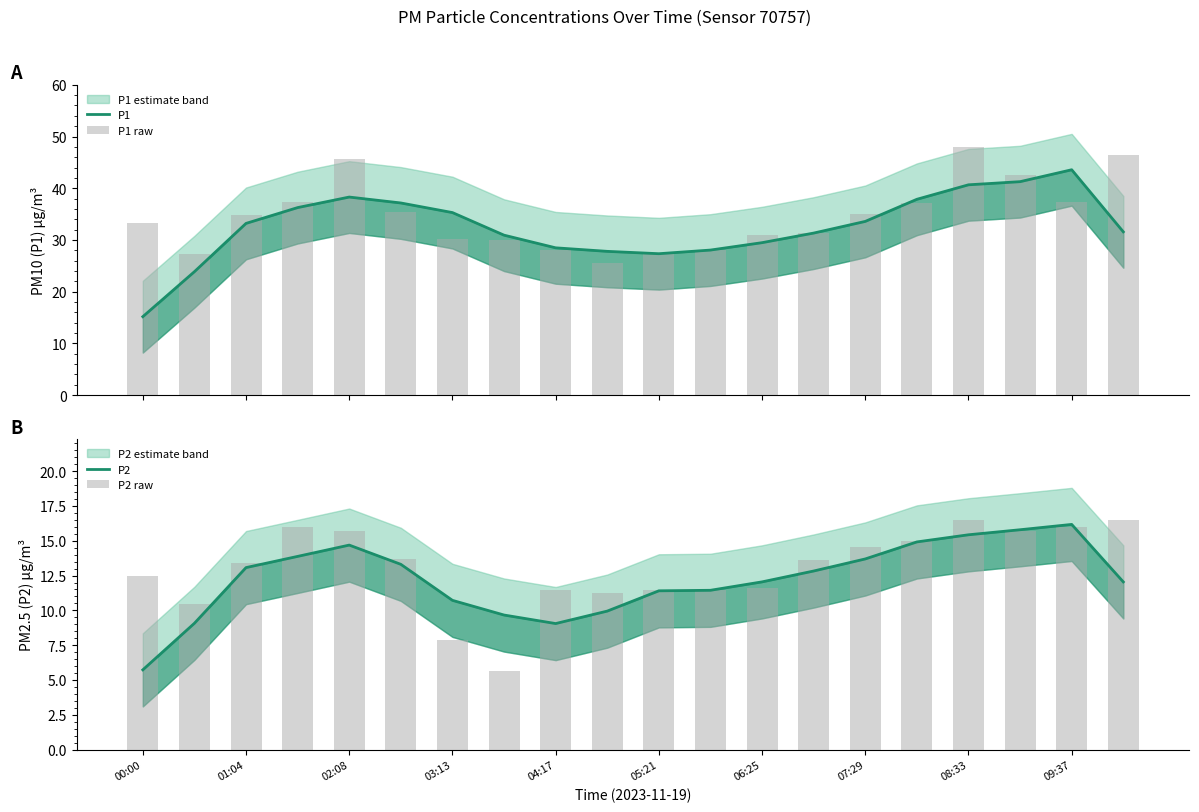

What is the sum of all P1 values?

651.0